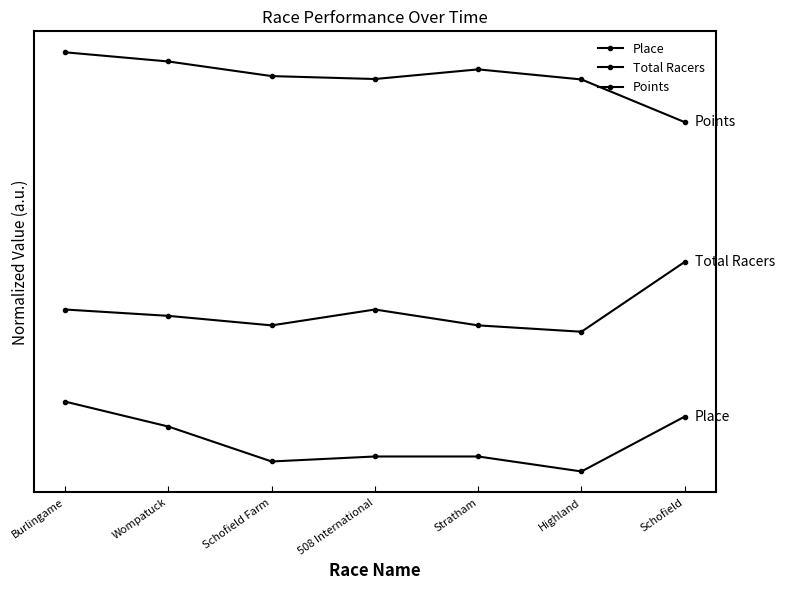

Between 508 International and Highland, which series saw the biggest shift?

Total Racers